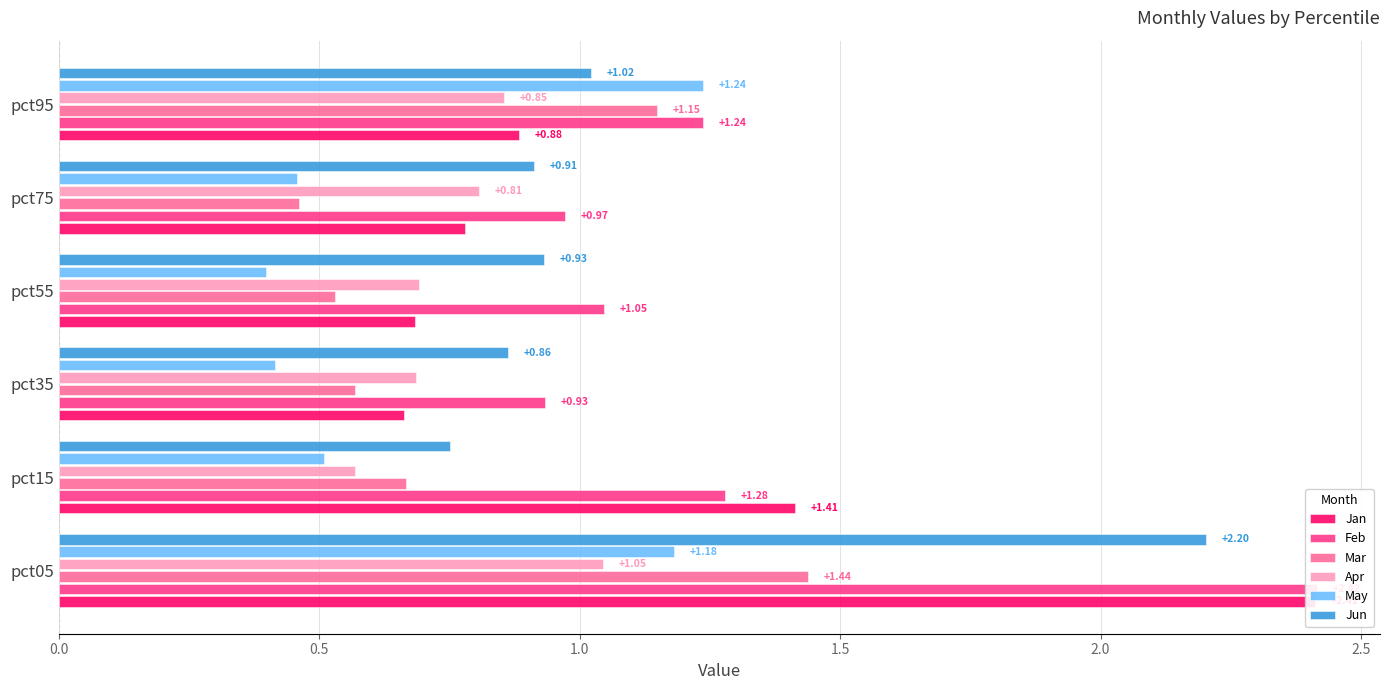

Between pct15 and pct95, which series saw the biggest shift?

May